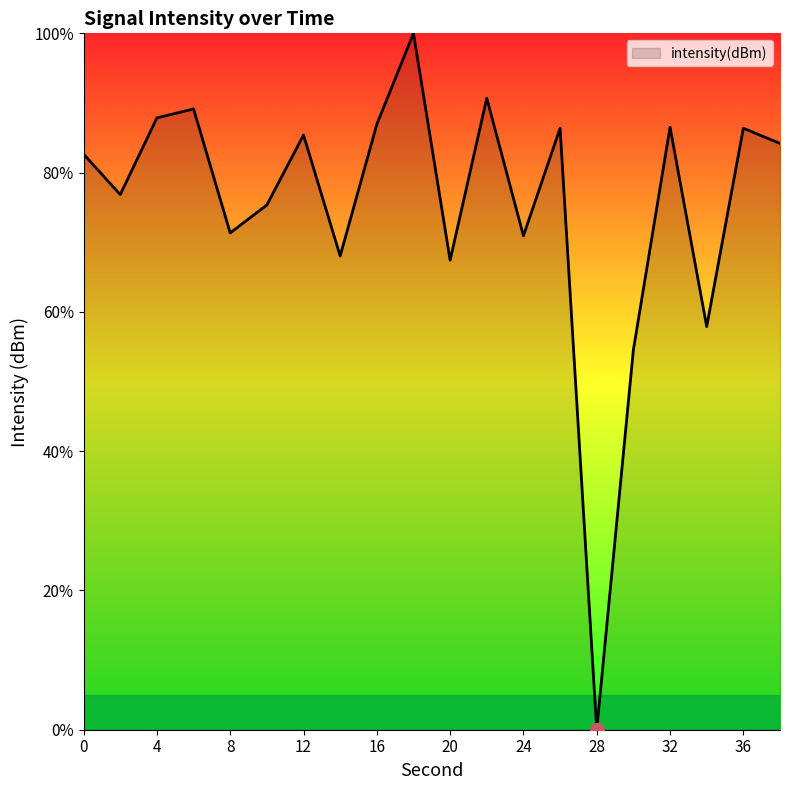

What is the difference between the second highest and minimum values?

90.7